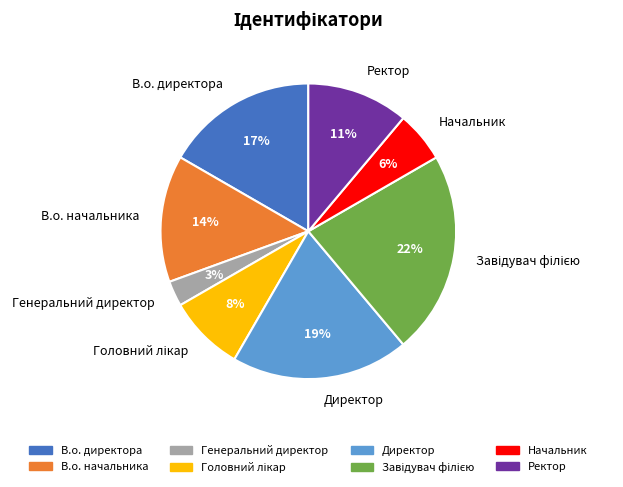

To the nearest percent, what is the difference between the largest and smallest slice percentages?

19%